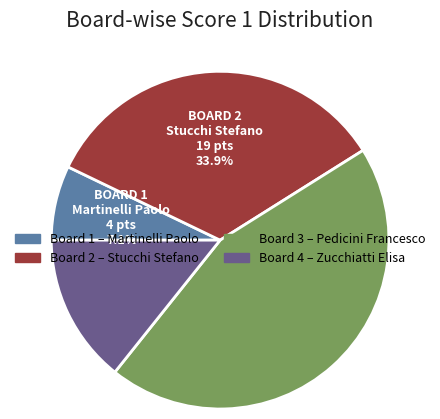

Count the number of slices in the pie.

4